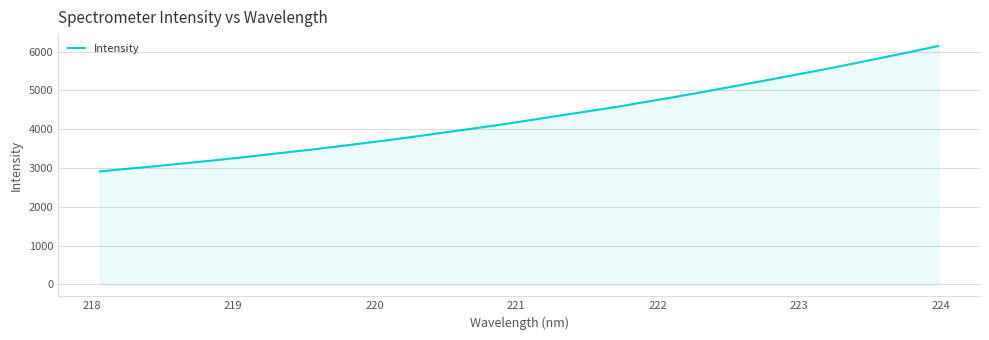

What is the difference between the maximum and minimum values?

3230.2